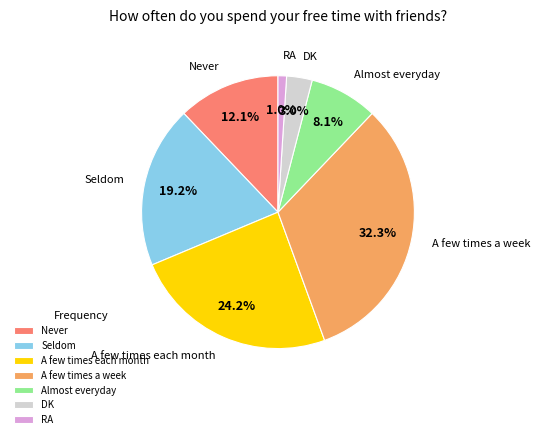

Does any single category account for the majority?

No